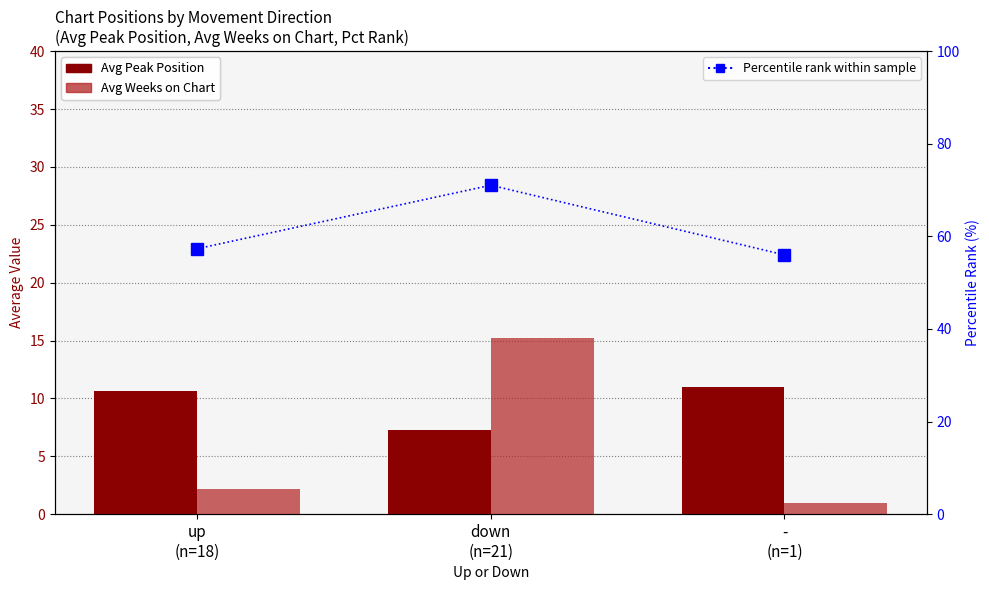

Reading left to right, extract all data points from this chart.

Avg Peak Position: up
(n=18)=10.7	down
(n=21)=7.2	-
(n=1)=11.0
Avg Weeks on Chart: up
(n=18)=2.2	down
(n=21)=15.2	-
(n=1)=1.0
Percentile rank within sample: up
(n=18)=57.3	down
(n=21)=71.0	-
(n=1)=56.0